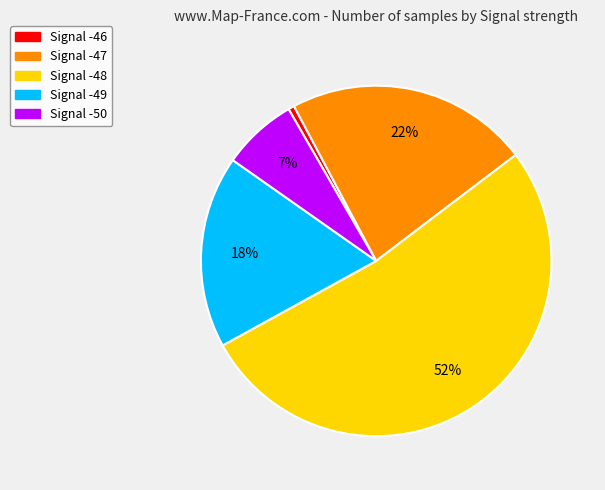

To the nearest percent, what percentage of the pie is Signal -48?

52%